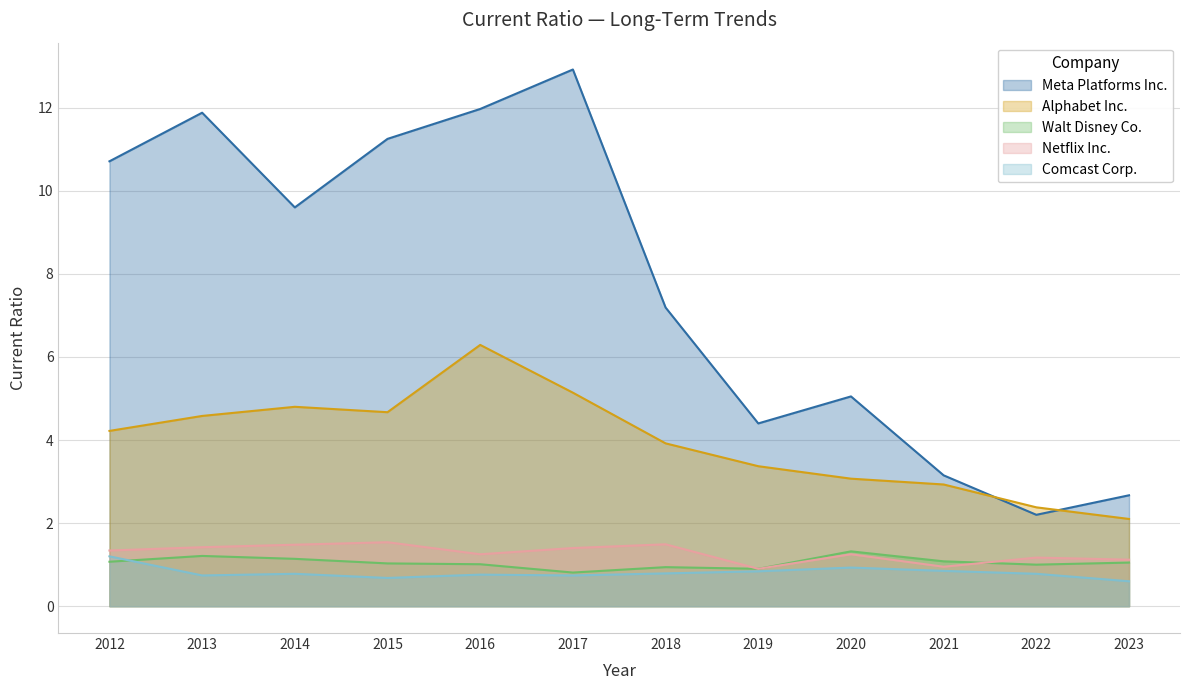

How many distinct data groups are displayed?

5